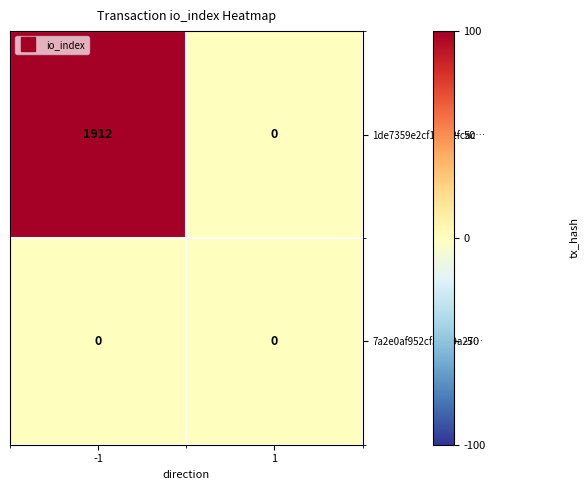

Which series has the largest total across all categories?

1de7359e2cf13632fcac…